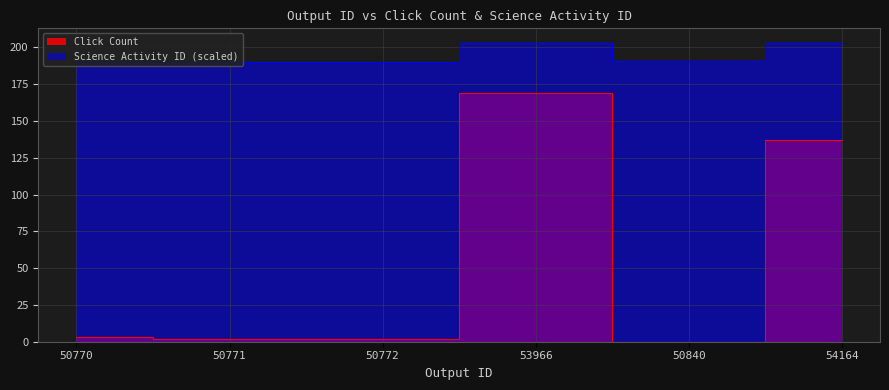

What is the difference between the maximum and minimum values in the Click Count series?

169.0